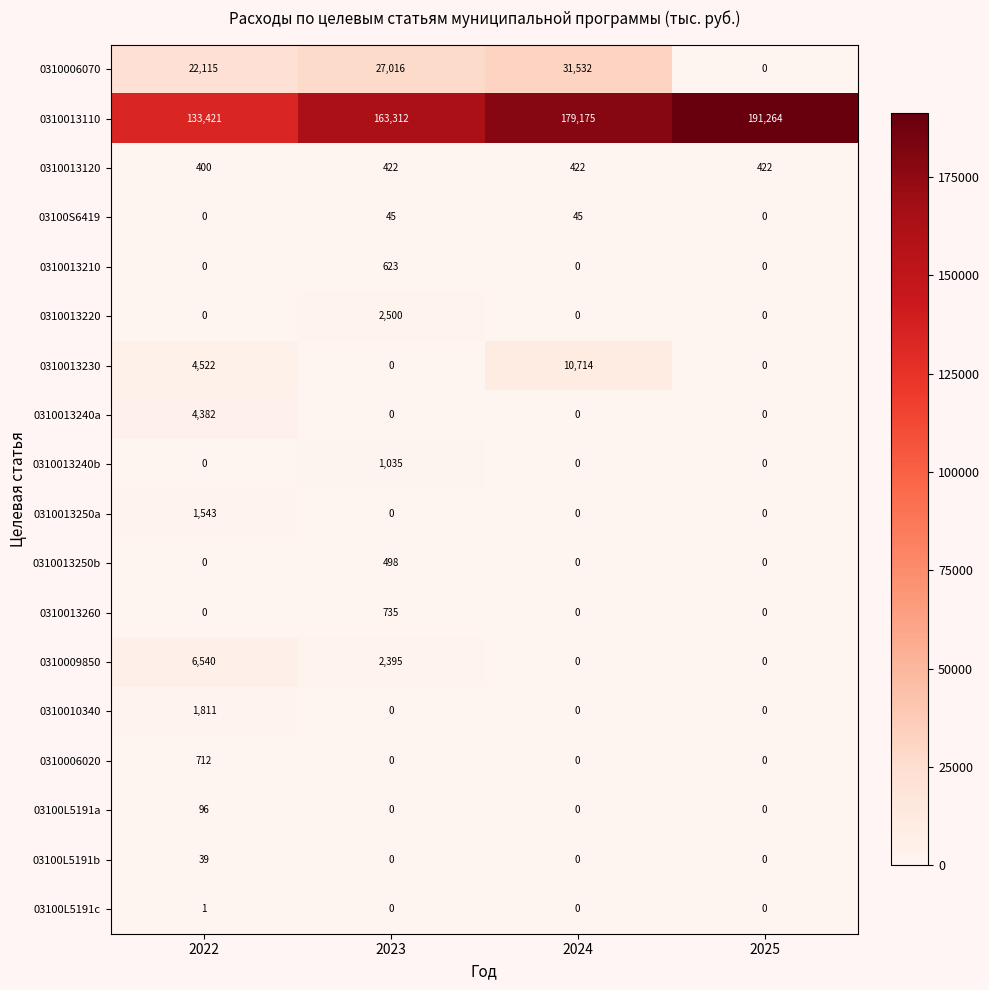

Is the value of 03100S6419 at 2023 greater than the value of 0310006020 at 2024?

Yes